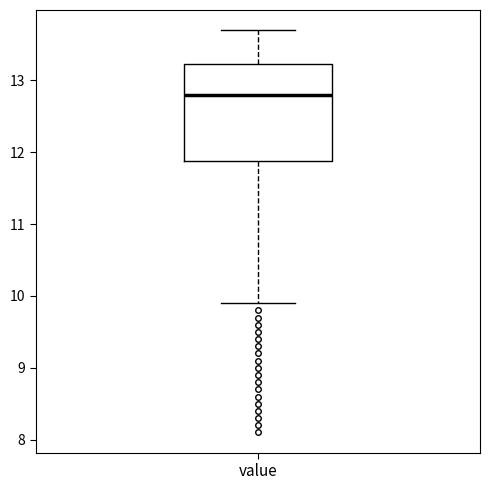

Where is the upper edge of the box for value on the y-axis? The values are not printed on the chart, so give them approximately, as read against the axis.

13.2